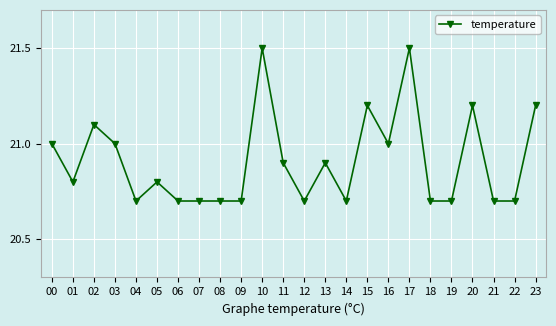

Approximately how many times larger is the value at 03 compared to 01?

1.0